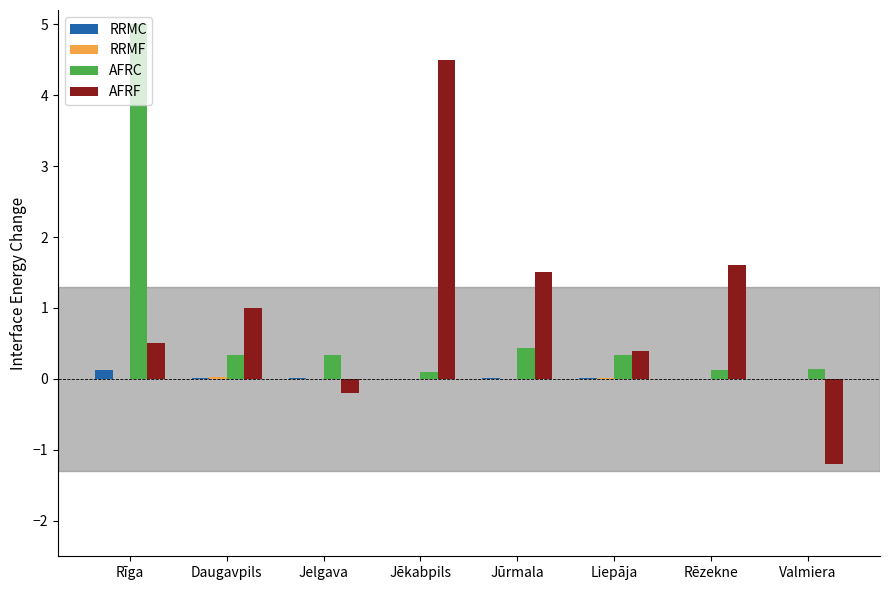

At which category is the sum across all series the highest?

Rīga